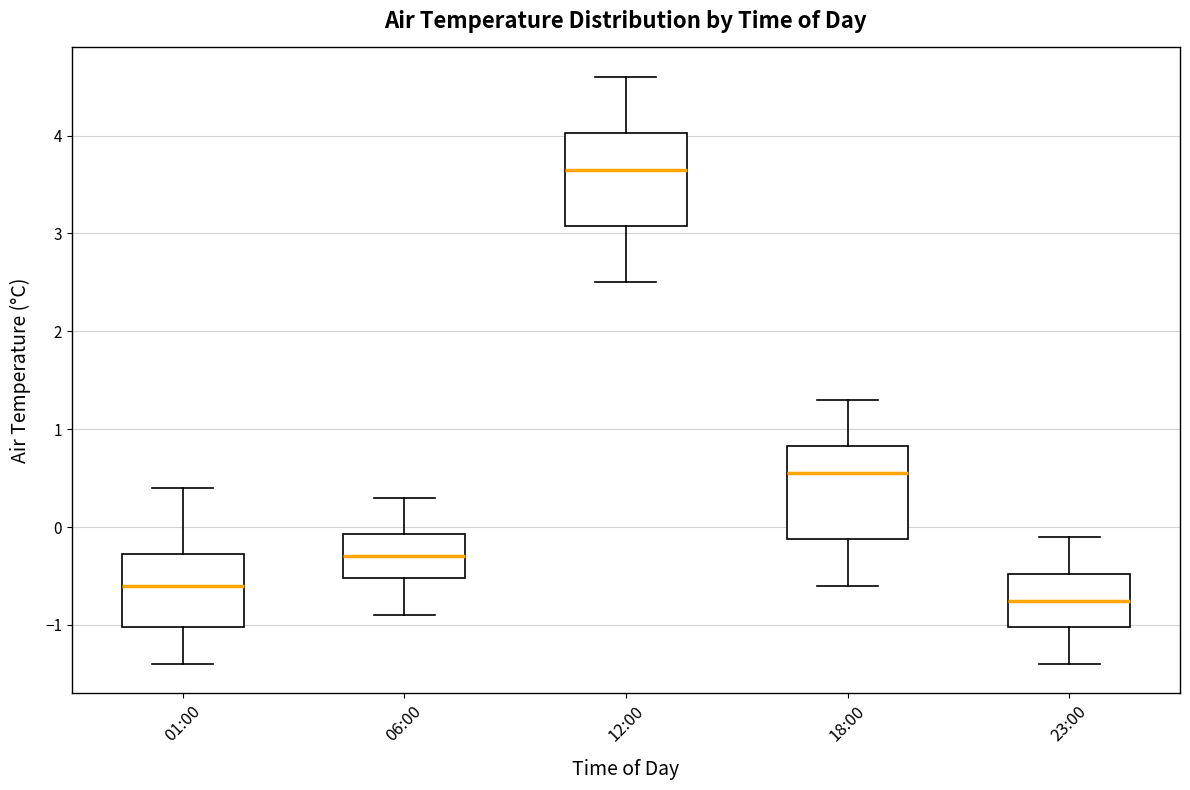

Reading left to right, transcribe this box plot: for each box, give where its median line is, the range the box spans, and where its two whiskers end, as read against the y-axis. The values are not printed on the chart, so give them approximately, as read against the axis.

01:00: median -0.6, box -1.0 to -0.3, whiskers -1.4 to 0.4
06:00: median -0.3, box -0.5 to -0.1, whiskers -0.9 to 0.3
12:00: median 3.7, box 3.1 to 4.0, whiskers 2.5 to 4.6
18:00: median 0.6, box -0.1 to 0.8, whiskers -0.6 to 1.3
23:00: median -0.7, box -1.0 to -0.5, whiskers -1.4 to -0.1